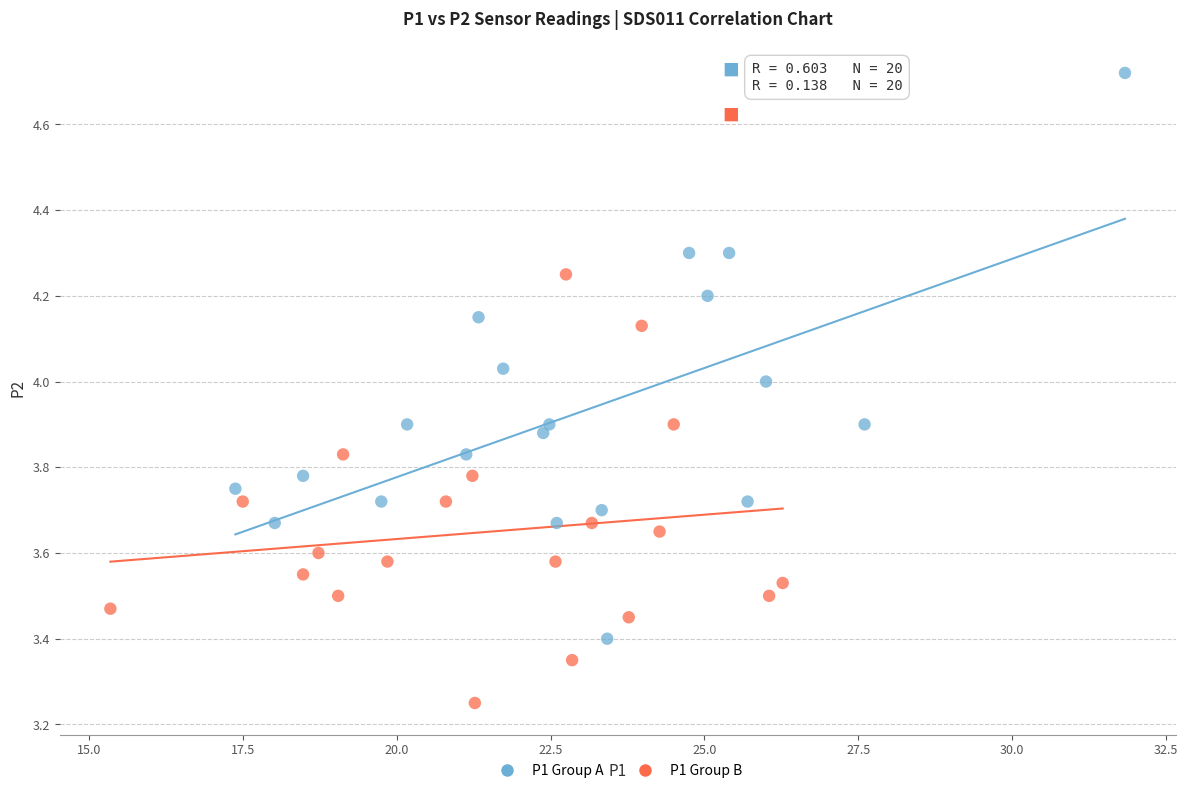

Which series contains the highest Y value?

P1 Group A